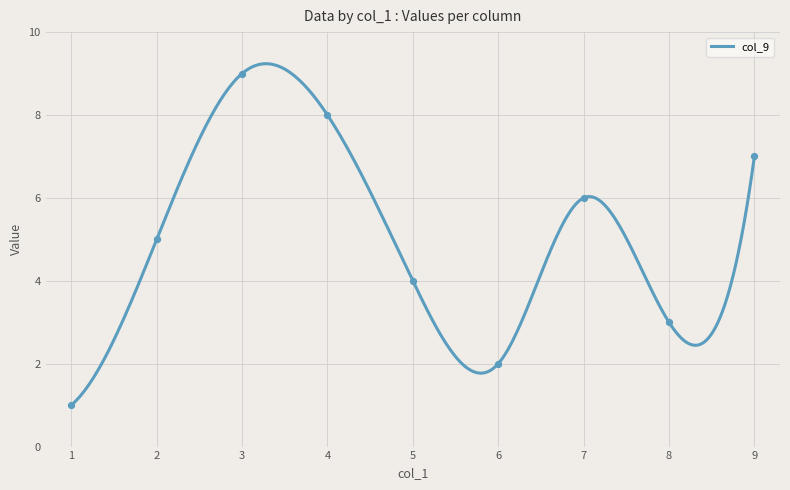

What is the highest value of the col_9 series?

9.2